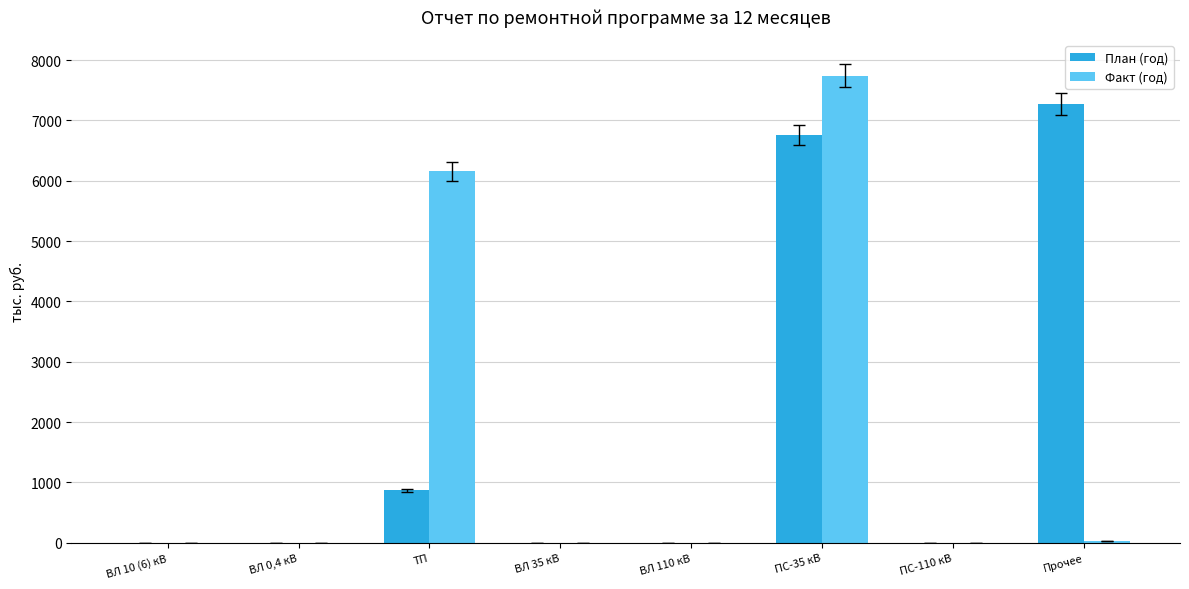

Is it true that План (год) equals -4234.5 at ВЛ 35 кВ?

False